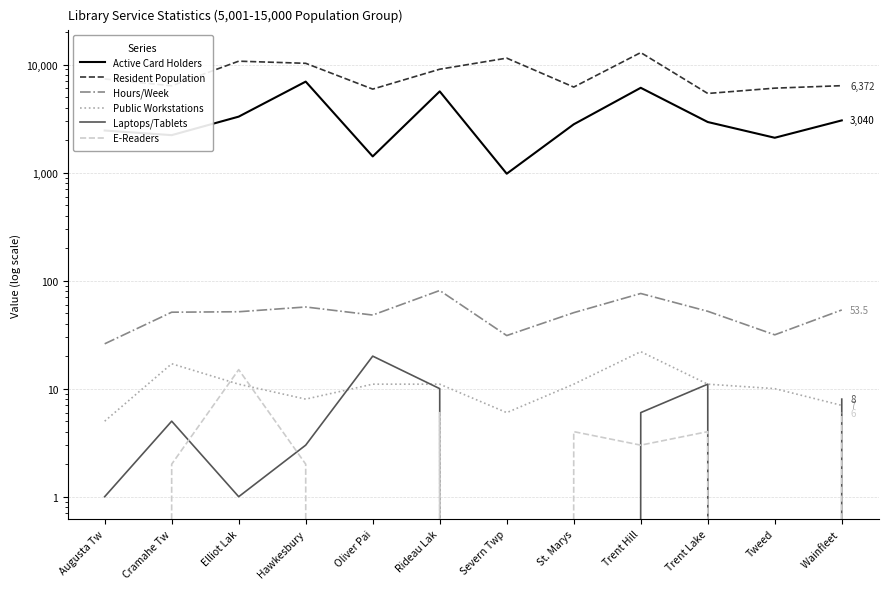

Reading right to left, extract all data points from this chart.

Active Card Holders: Wainfleet =3040.0	Tweed=2100.0	Trent Lake=2937.0	Trent Hill=6091.0	St. Marys=2797.0	Severn Twp=976.0	Rideau Lak=5643.0	Oliver Pai=1411.0	Hawkesbury=6950.0	Elliot Lak=3294.0	Cramahe Tw=2220.0	Augusta Tw=2451.0
Resident Population: Wainfleet =6372.0	Tweed=6044.0	Trent Lake=5397.0	Trent Hill=12900.0	St. Marys=6185.0	Severn Twp=11462.0	Rideau Lak=9050.0	Oliver Pai=5922.0	Hawkesbury=10263.0	Elliot Lak=10741.0	Cramahe Tw=6355.0	Augusta Tw=7353.0
Hours/Week: Wainfleet =53.5	Tweed=31.5	Trent Lake=52.0	Trent Hill=76.0	St. Marys=50.5	Severn Twp=31.0	Rideau Lak=81.0	Oliver Pai=48.0	Hawkesbury=57.0	Elliot Lak=51.5	Cramahe Tw=51.0	Augusta Tw=26.0
Public Workstations: Wainfleet =7.0	Tweed=10.0	Trent Lake=11.0	Trent Hill=22.0	St. Marys=11.0	Severn Twp=6.0	Rideau Lak=11.0	Oliver Pai=11.0	Hawkesbury=8.0	Elliot Lak=11.0	Cramahe Tw=17.0	Augusta Tw=5.0
Laptops/Tablets: Wainfleet =8.0	Tweed=0.0	Trent Lake=11.0	Trent Hill=6.0	St. Marys=0.0	Severn Twp=0.0	Rideau Lak=10.0	Oliver Pai=20.0	Hawkesbury=3.0	Elliot Lak=1.0	Cramahe Tw=5.0	Augusta Tw=1.0
E-Readers: Wainfleet =6.0	Tweed=0.0	Trent Lake=4.0	Trent Hill=3.0	St. Marys=4.0	Severn Twp=0.0	Rideau Lak=6.0	Oliver Pai=0.0	Hawkesbury=2.0	Elliot Lak=15.0	Cramahe Tw=2.0	Augusta Tw=0.0